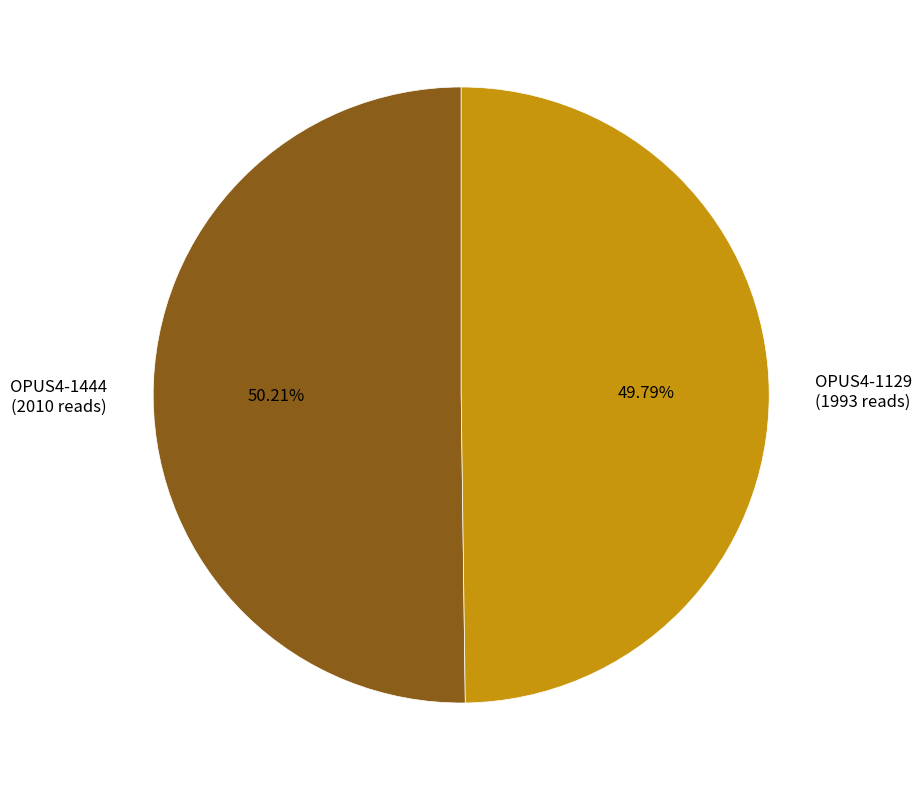

Combined, do OPUS4-1444 (2010 reads) and OPUS4-1129 (1993 reads) account for over 50%?

Yes